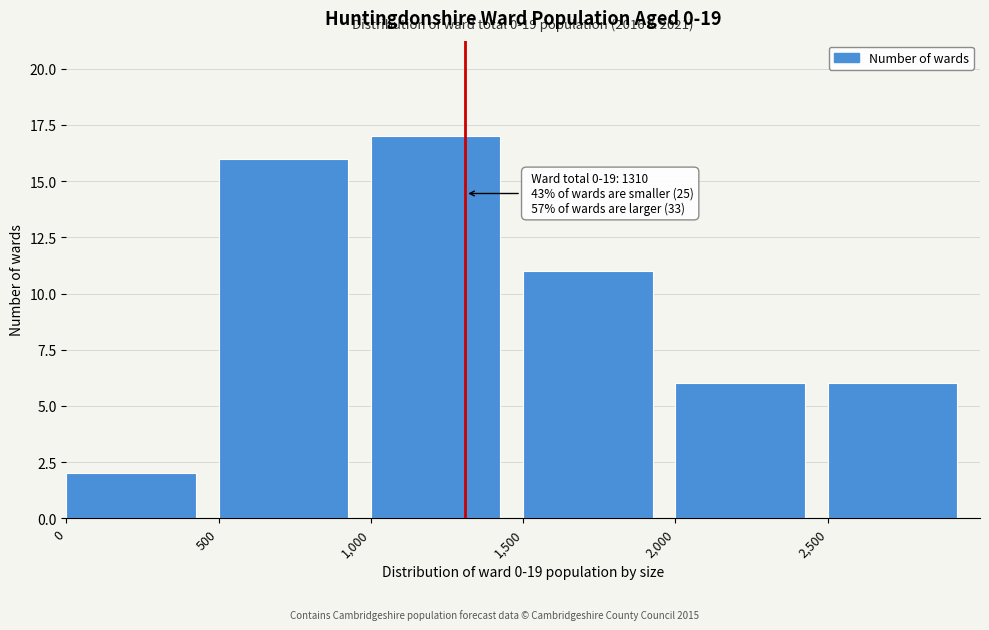

Over which range of the x-axis is the bar tallest?

1000 to 1500